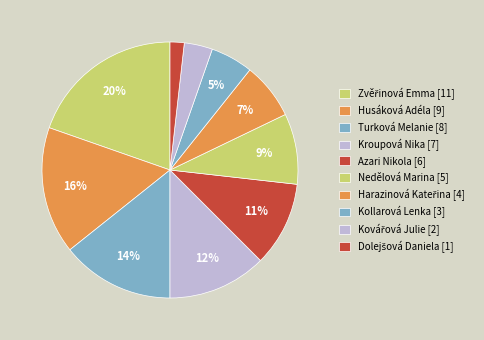

How many slices are in this pie chart?

10